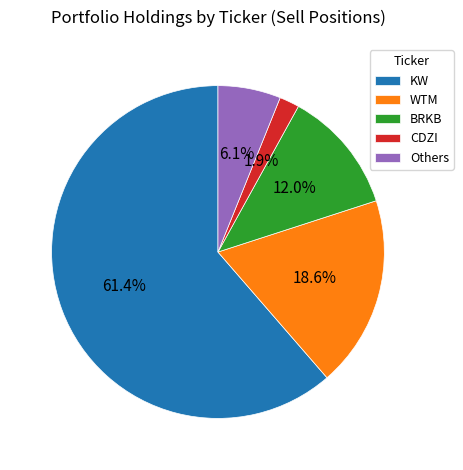

Do BRKB and Others together represent more than half of the pie?

No